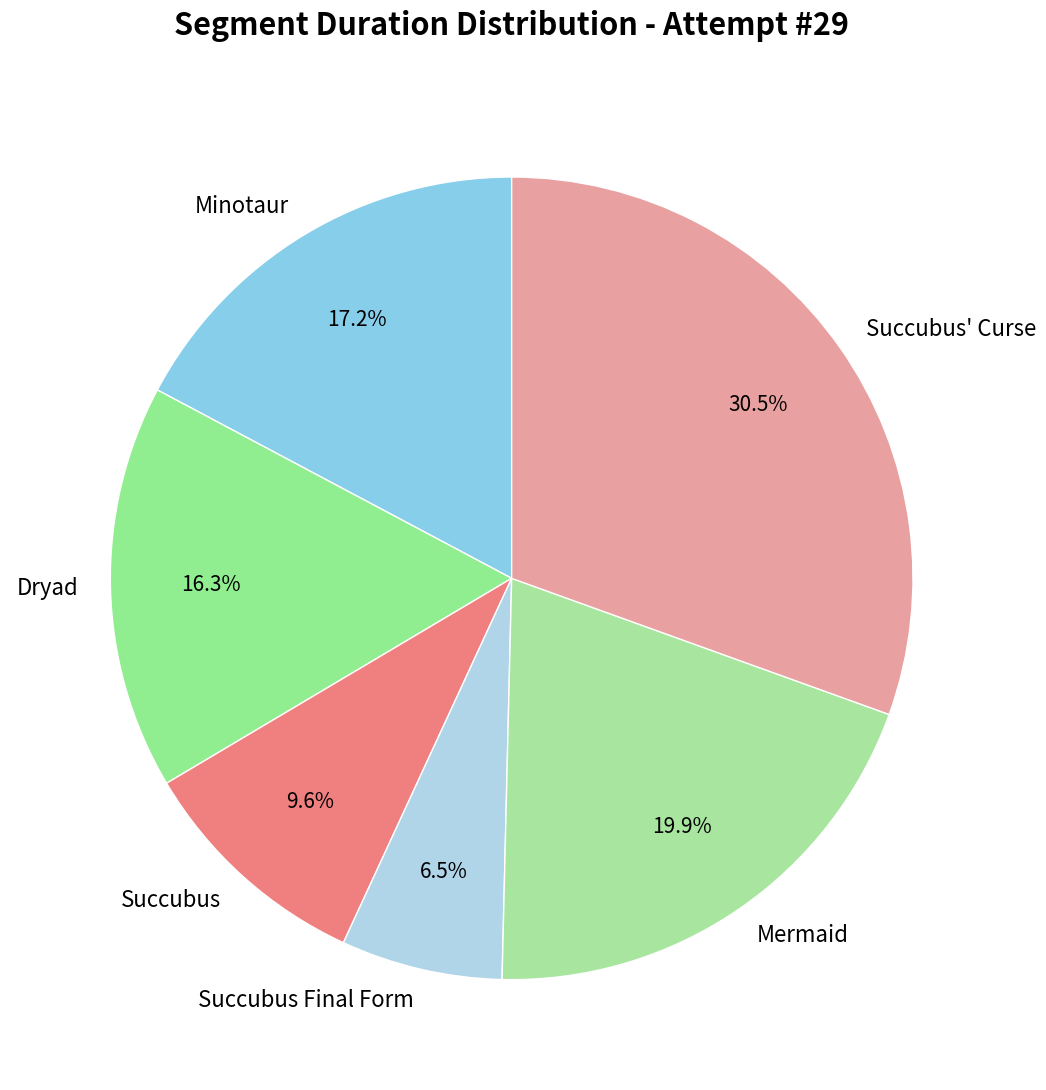

Which slice is the largest?

Succubus' Curse